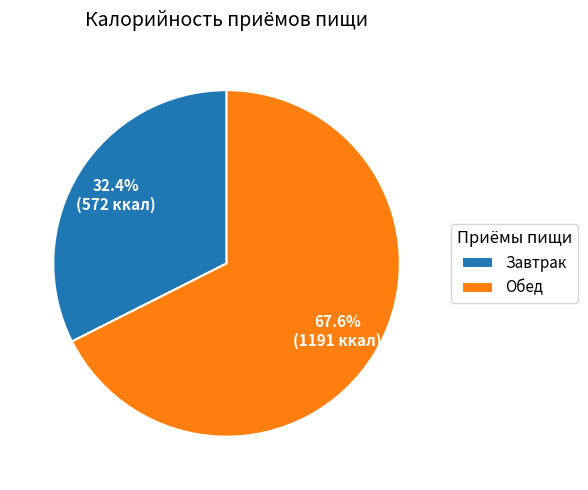

Count the number of slices in the pie.

2